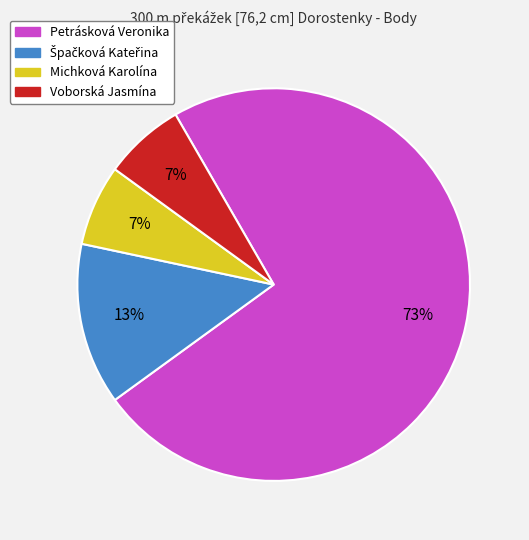

Is it true that Voborská Jasmína is 7% of the pie?

True